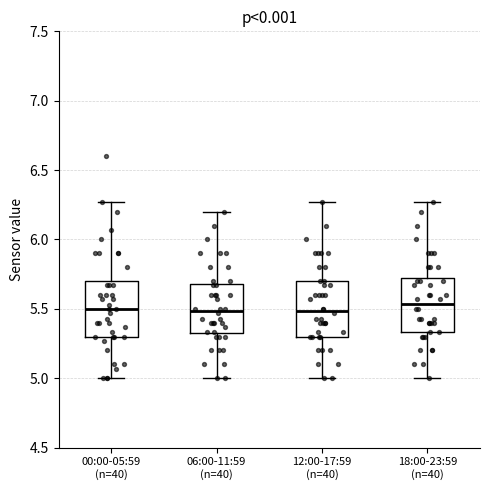

Reading left to right, transcribe this box plot: for each box, give where its median line is, the range the box spans, and where its two whiskers end, as read against the y-axis. The values are not printed on the chart, so give them approximately, as read against the axis.

00:00-05:59 (n=40): median 5.50, box 5.30 to 5.70, whiskers 5.00 to 6.25
06:00-11:59 (n=40): median 5.50, box 5.30 to 5.70, whiskers 5.00 to 6.20
12:00-17:59 (n=40): median 5.50, box 5.30 to 5.70, whiskers 5.00 to 6.25
18:00-23:59 (n=40): median 5.55, box 5.35 to 5.75, whiskers 5.00 to 6.25